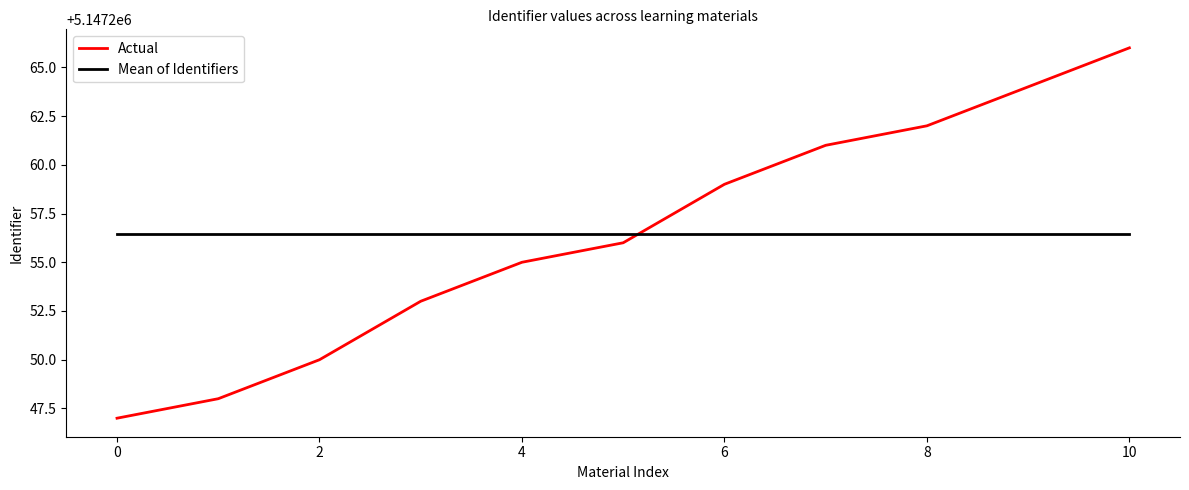

How many intersections are there between Actual and Mean of Identifiers?

1